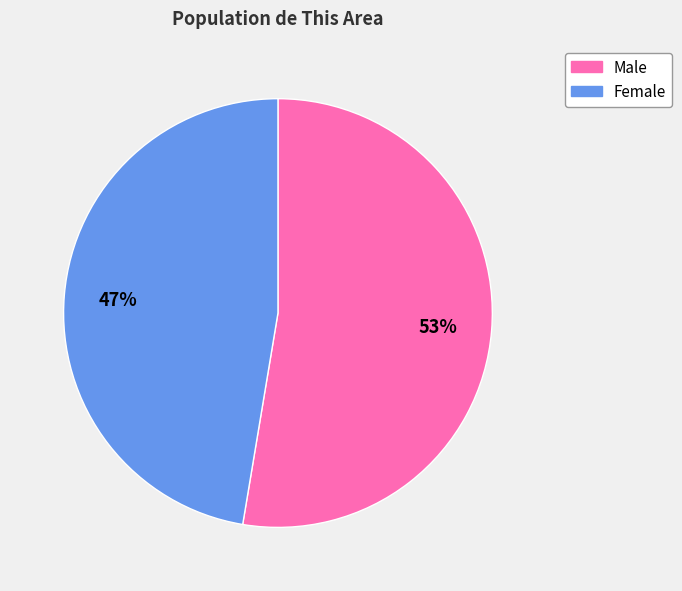

Which category accounts for the majority?

Male